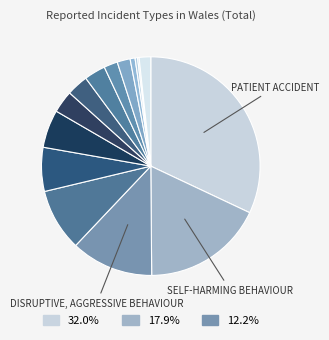

How many slices are in this pie chart?

15